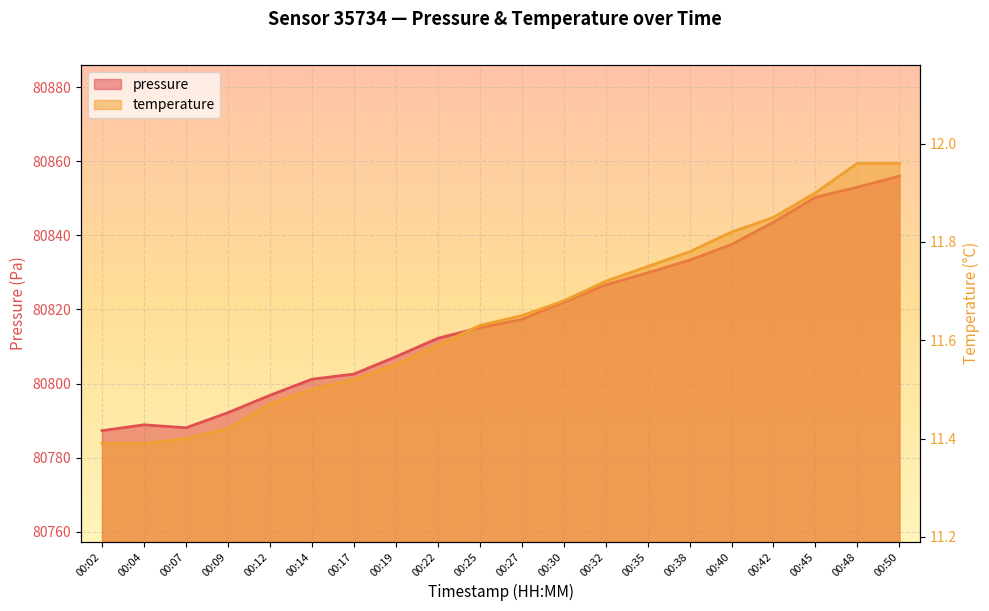

Does the chart display data point markers on the line(s)?

No